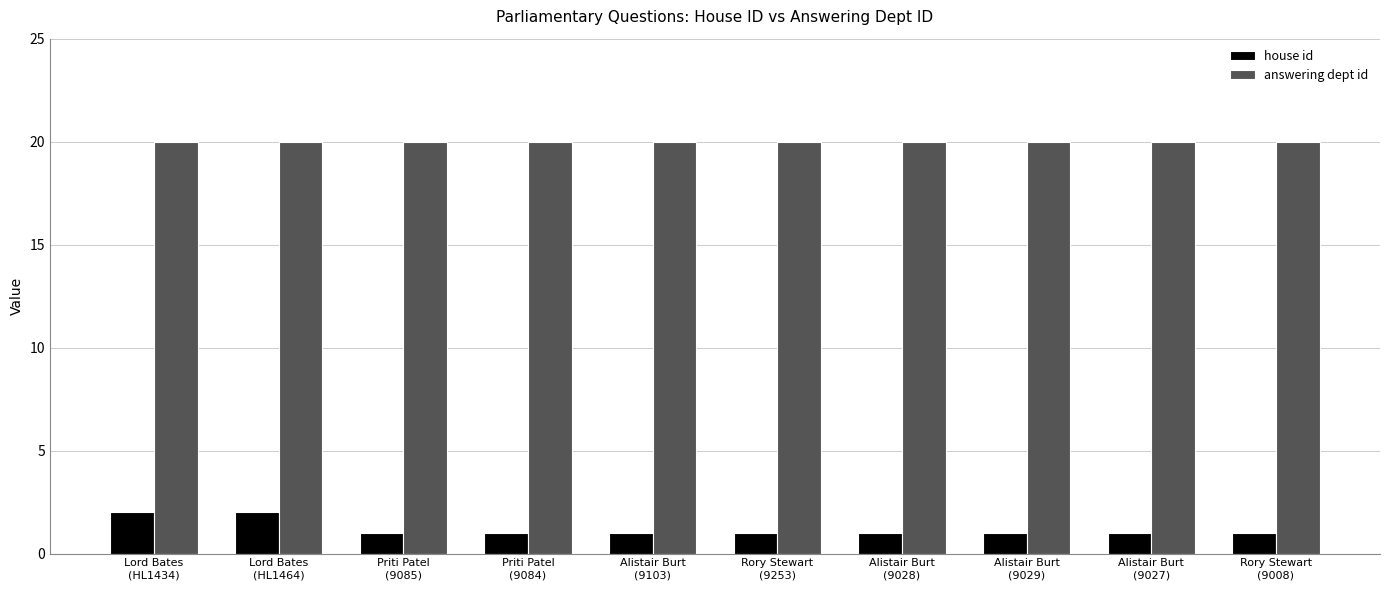

What is the smallest value displayed?

1